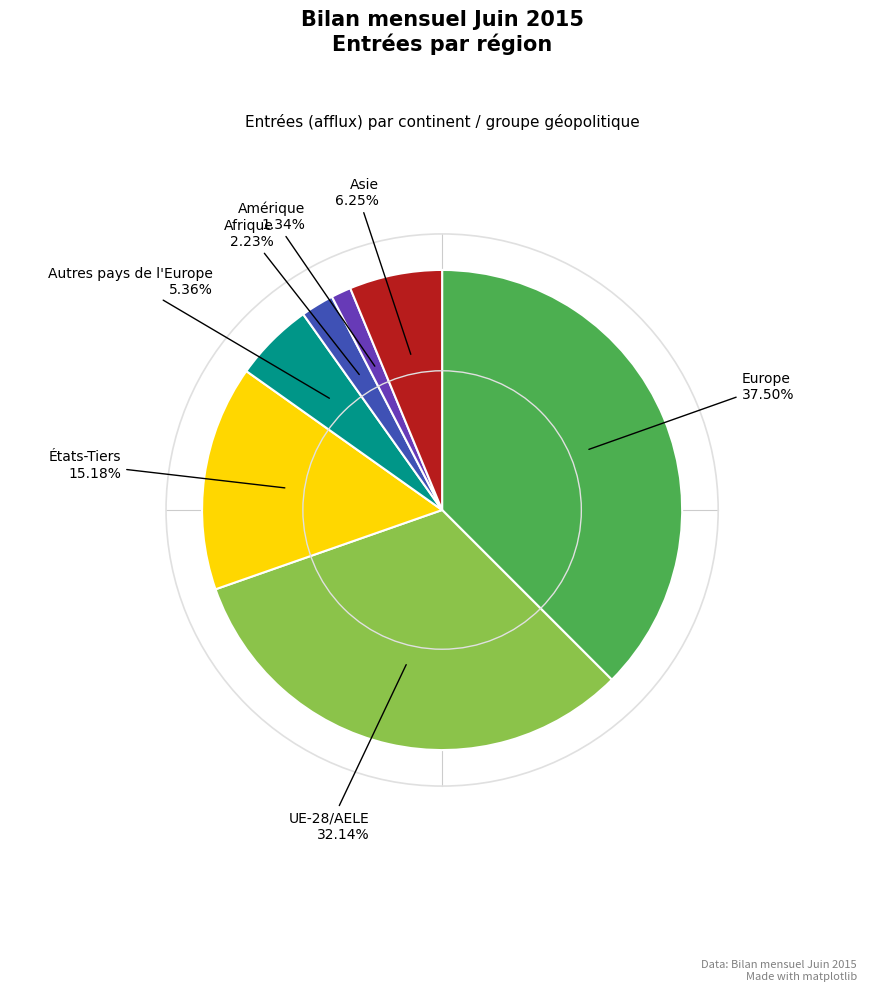

The Autres pays de l'Europe slice represents 5% of the pie. True or false?

True